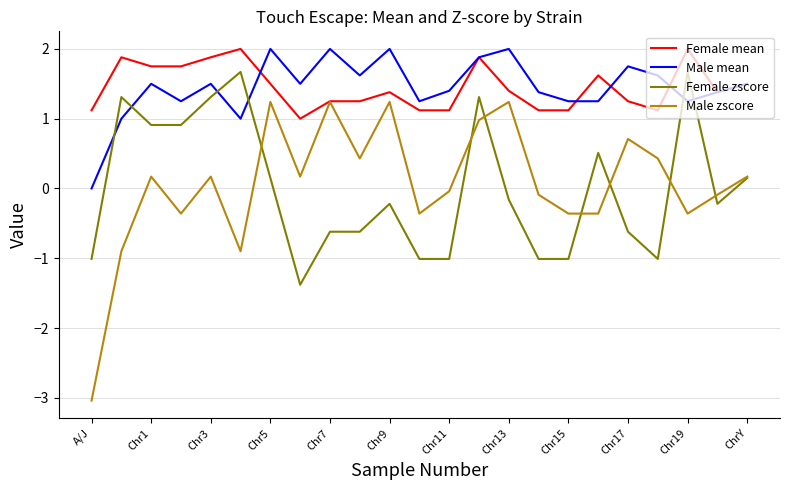

Which series has the widest spread of values?

Male zscore